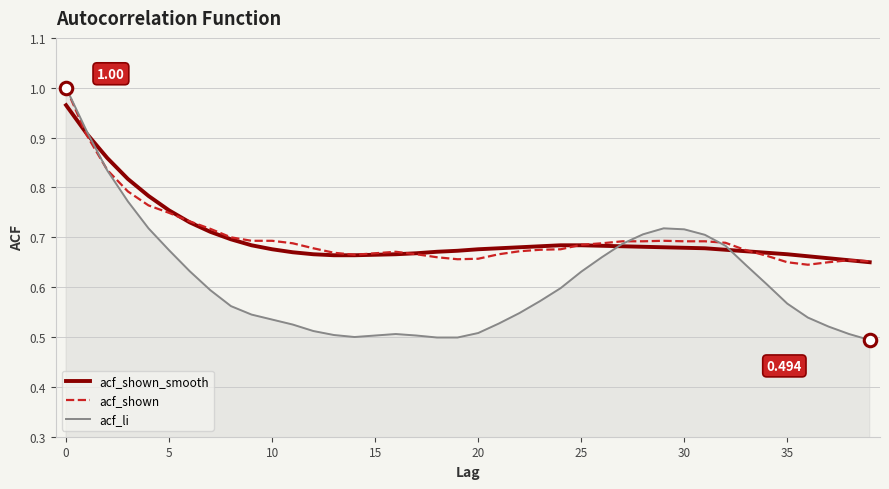

Which series has the widest spread of values?

acf_li